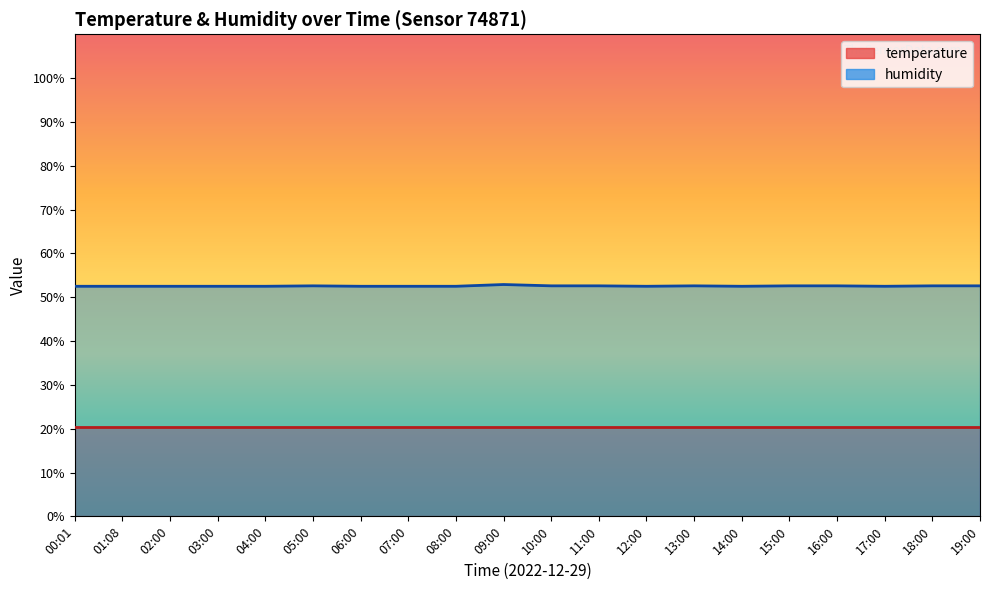

Rank the categories by value from lowest to highest.

00:01, 01:08, 02:00, 03:00, 04:00, 06:00, 07:00, 08:00, 12:00, 14:00, 17:00, 05:00, 10:00, 11:00, 13:00, 15:00, 16:00, 18:00, 19:00, 09:00